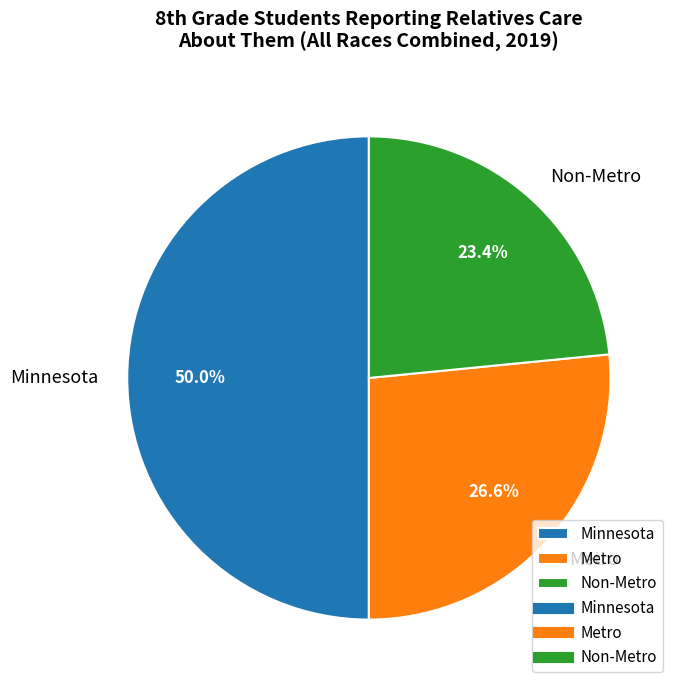

How many segments does this pie chart have?

3